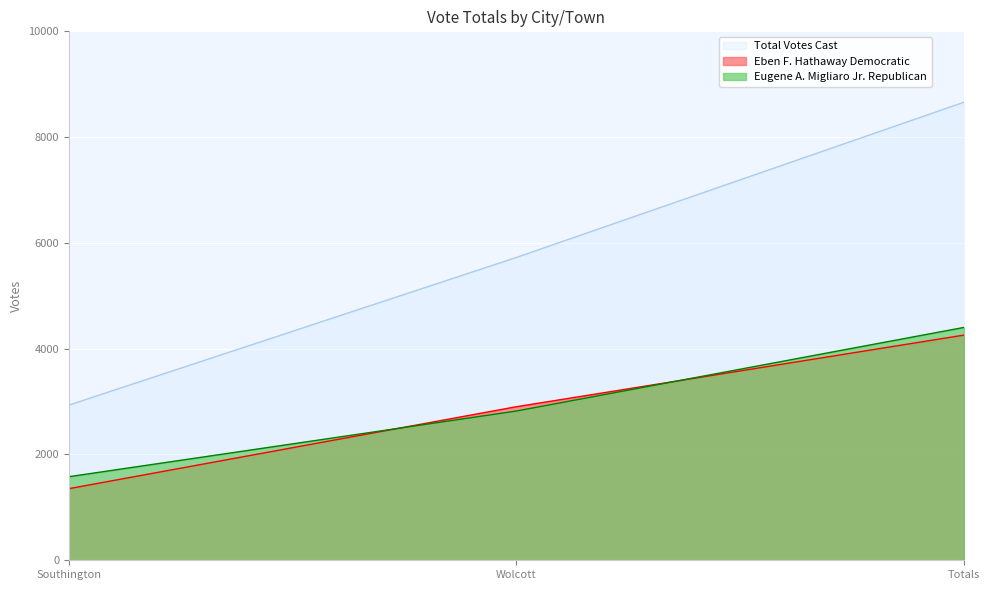

Which has a higher value, Wolcott or Totals?

Totals